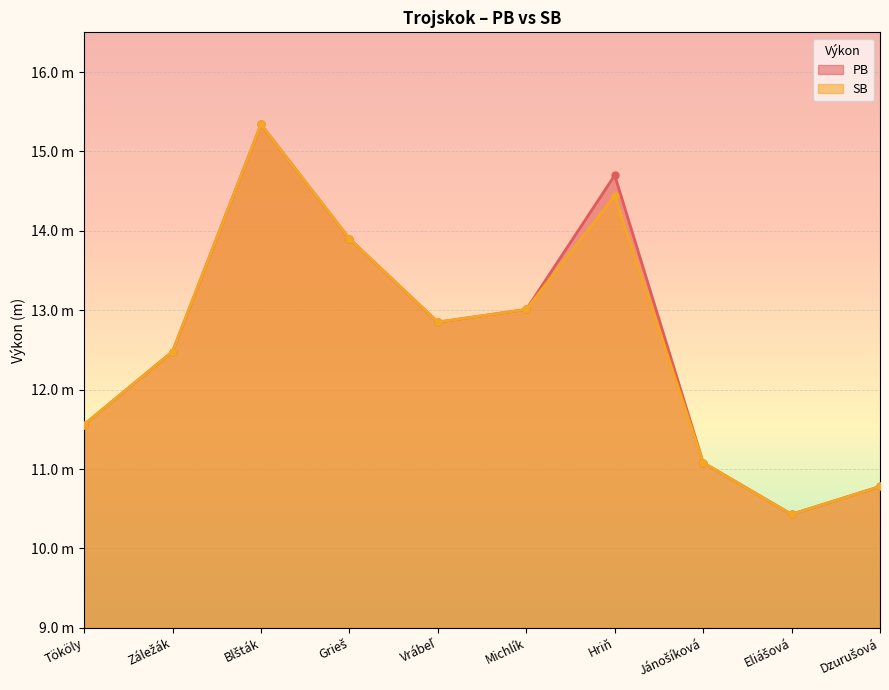

Which label corresponds to the smallest value in the chart?

Eliášová